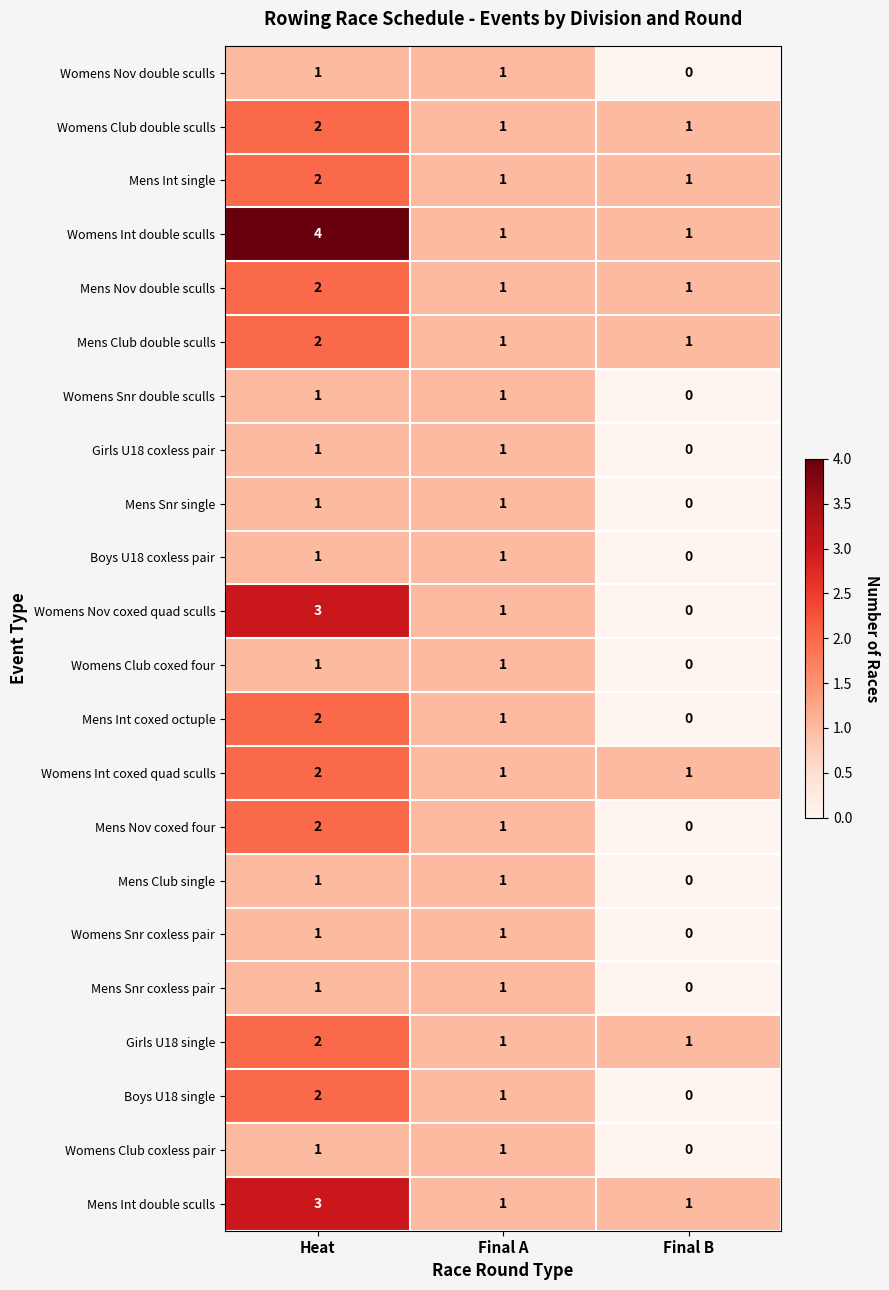

Between Heat and Final A, which series saw the biggest shift?

Womens Int double sculls